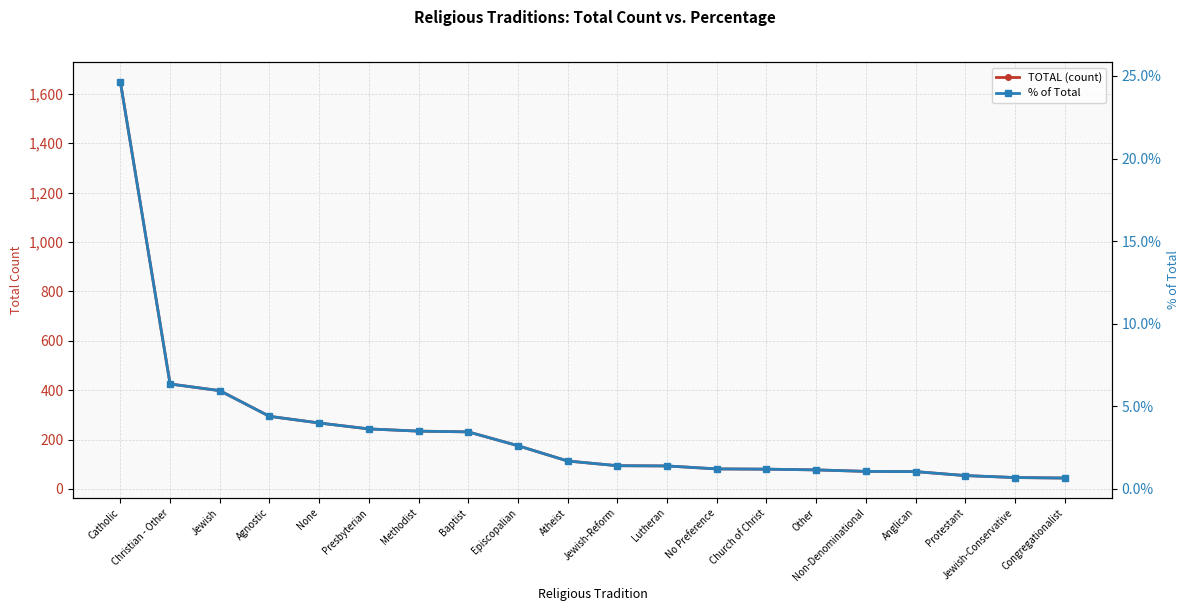

Is the value of TOTAL (count) at Christian - Other greater than the value of % of Total at Lutheran?

Yes